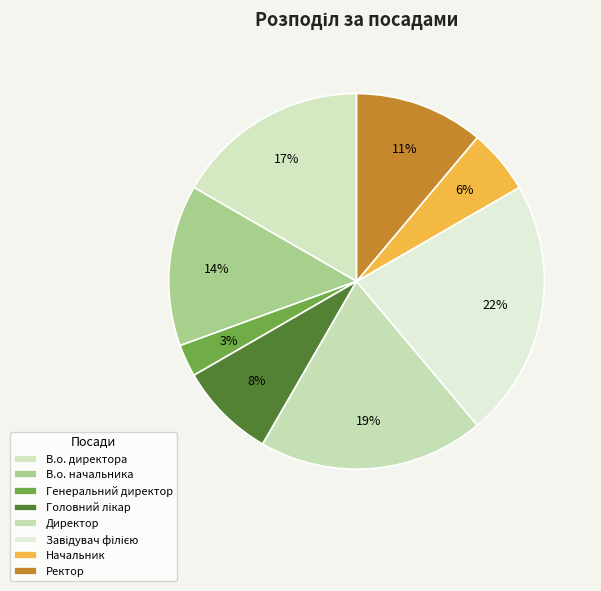

What is the total percentage of Ректор and Генеральний директор?

13.9%